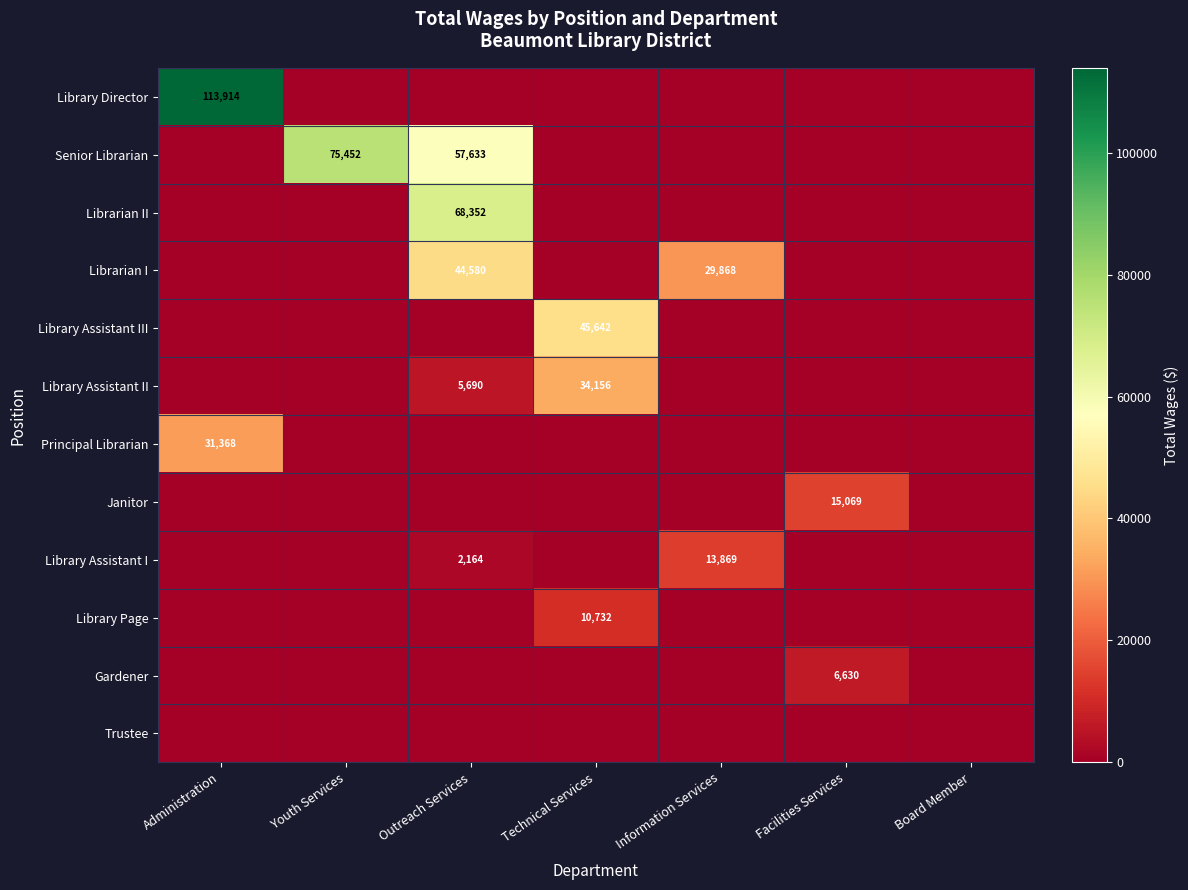

How many values in the Library Assistant I series exceed 0?

2